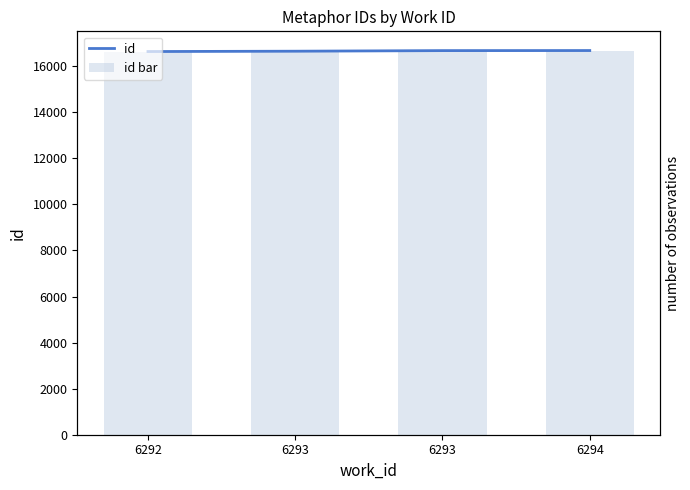

What is the difference between the maximum and minimum values in the id bar series?

43